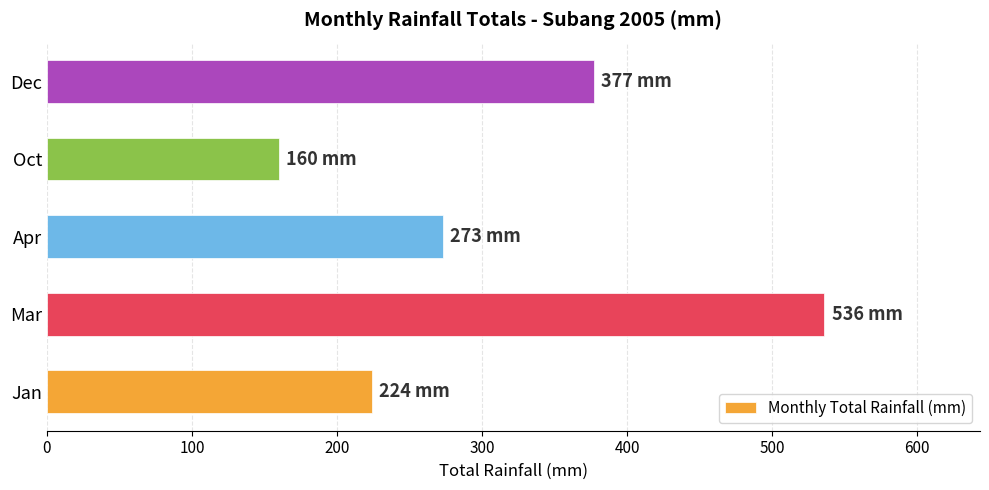

True or false: the data shows 71 at Oct.

False